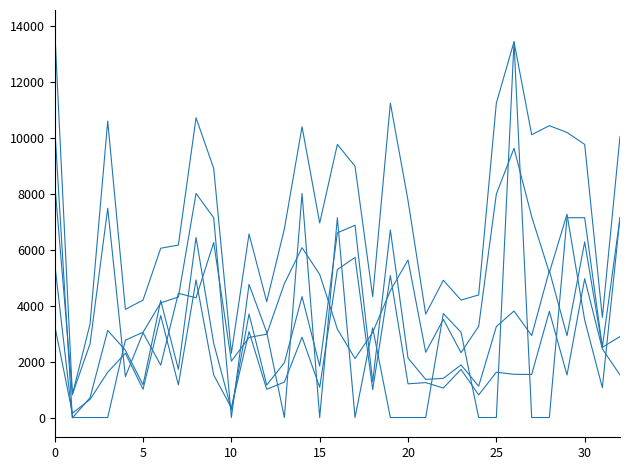

The value of NETO at 23 is 3017.5. True or false?

False